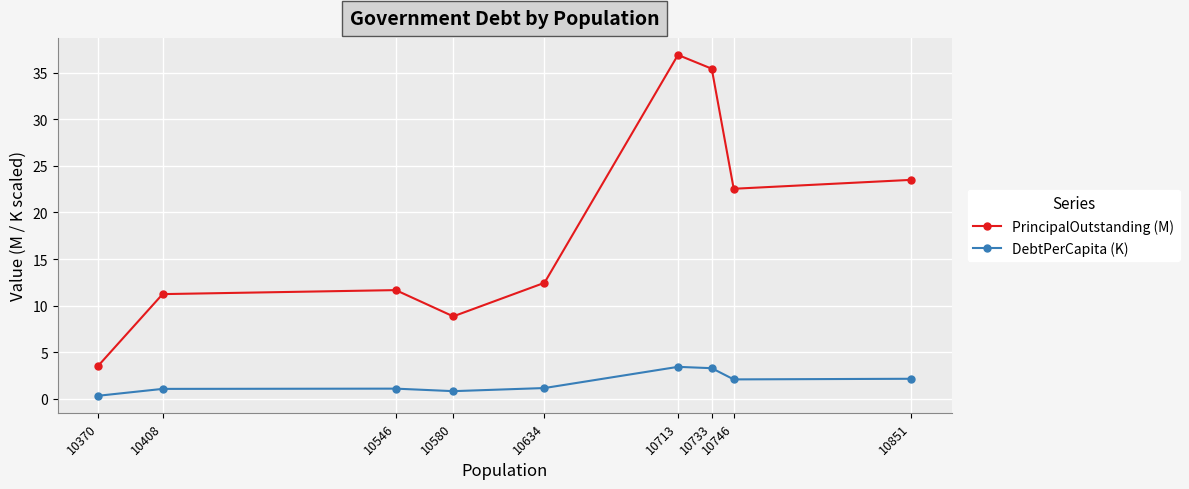

At 10370, list the series in order from smallest to largest.

DebtPerCapita (K), PrincipalOutstanding (M)